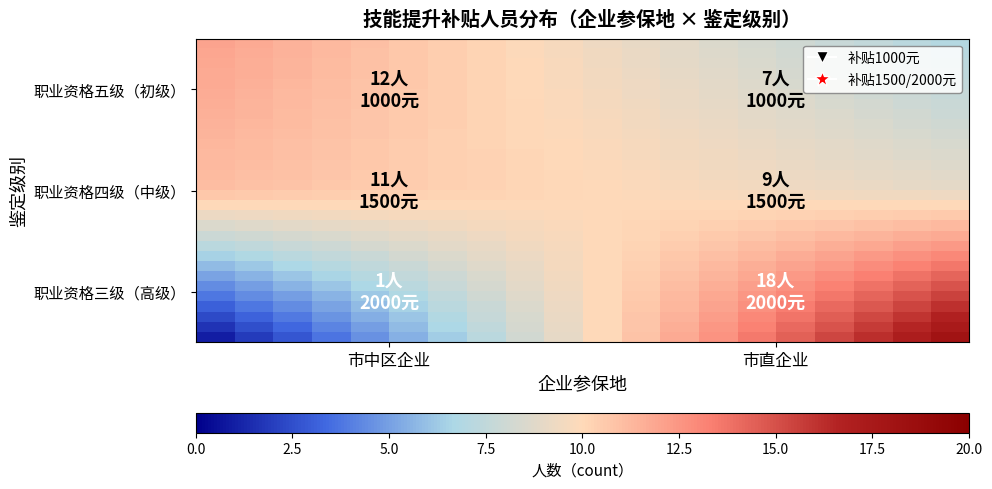

At how many categories does at least one series exceed 4?

20